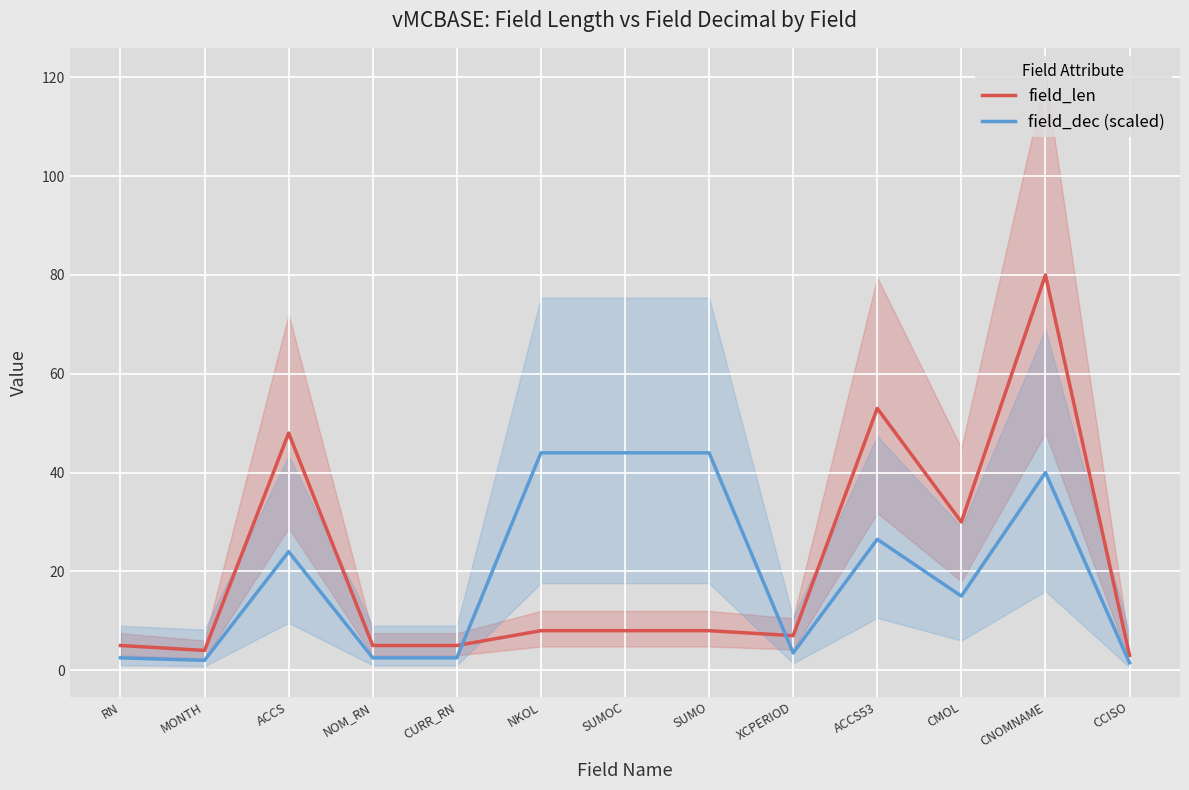

Reading left to right, list all the values displayed in this chart.

field_len: 5.0	4.0	48.0	5.0	5.0	8.0	8.0	8.0	7.0	53.0	30.0	80.0	3.0
field_dec (scaled): 2.5	2.0	24.0	2.5	2.5	44.0	44.0	44.0	3.5	26.5	15.0	40.0	1.5